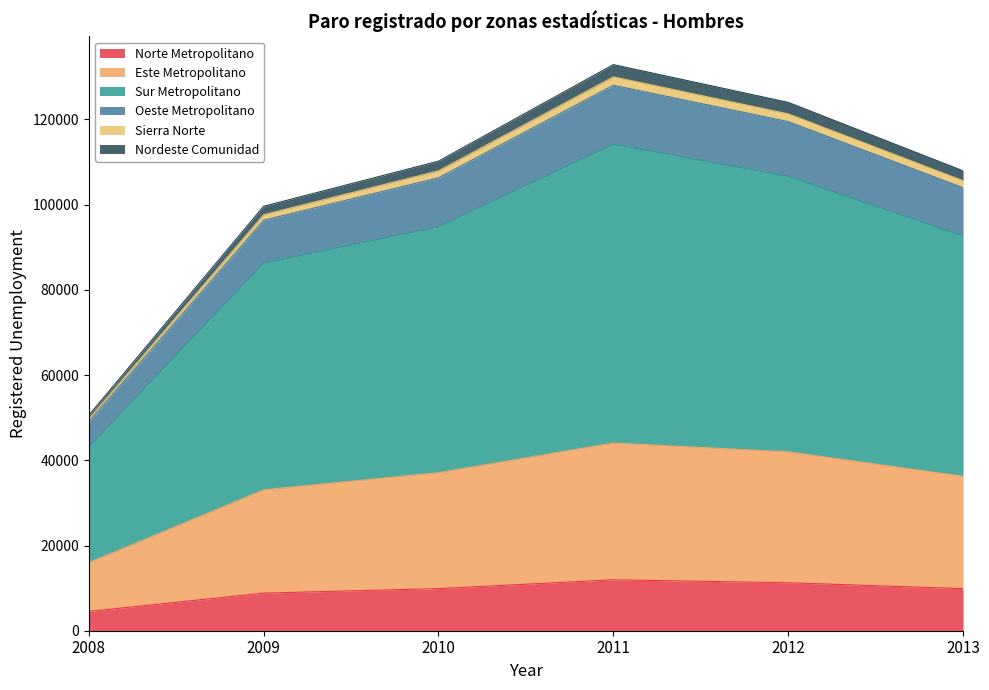

The Este Metropolitano series shows 36254 at 2013. True or false?

True